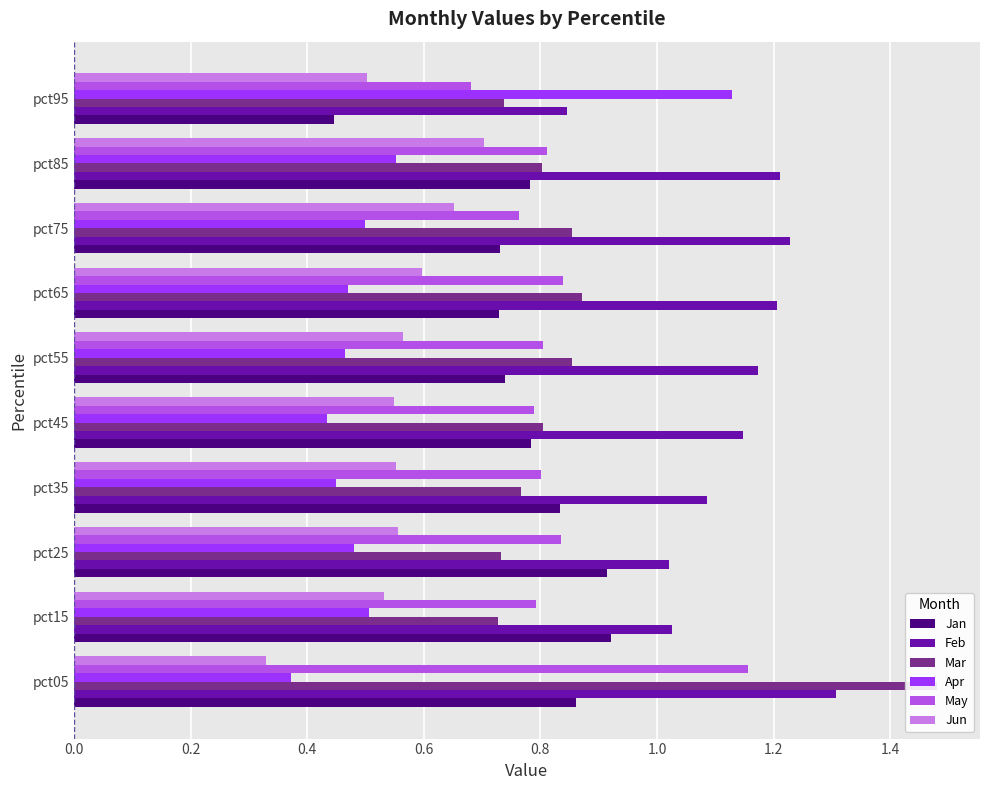

What is the spread (max minus min) of values at 0.6?

0.6